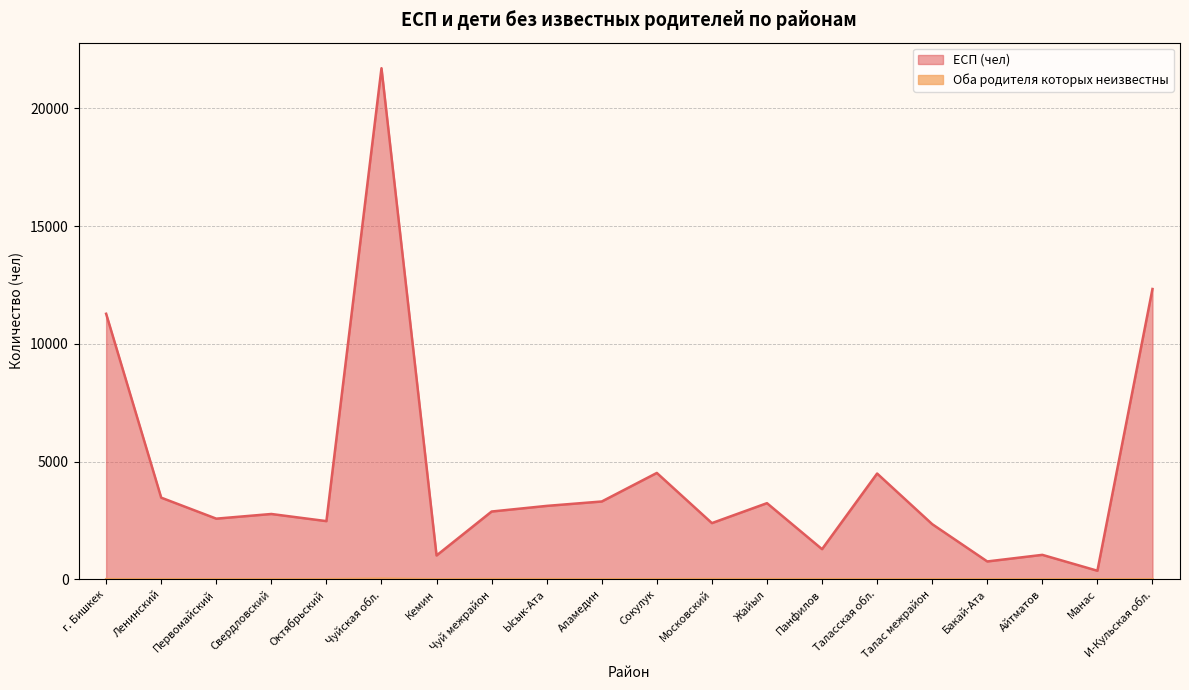

What is the value of the ЕСП (чел) point at the 7th from the left?

1009